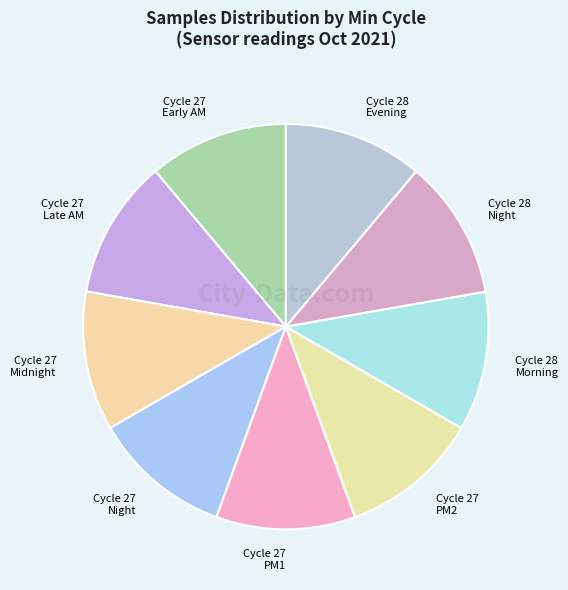

Do Cycle 27 Early AM and Cycle 27 PM1 together represent more than half of the pie?

No